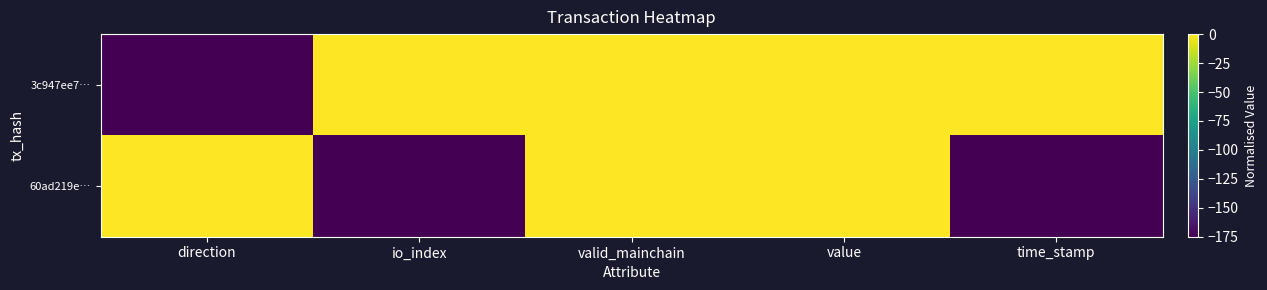

At which category is the sum across all series the highest?

valid_mainchain